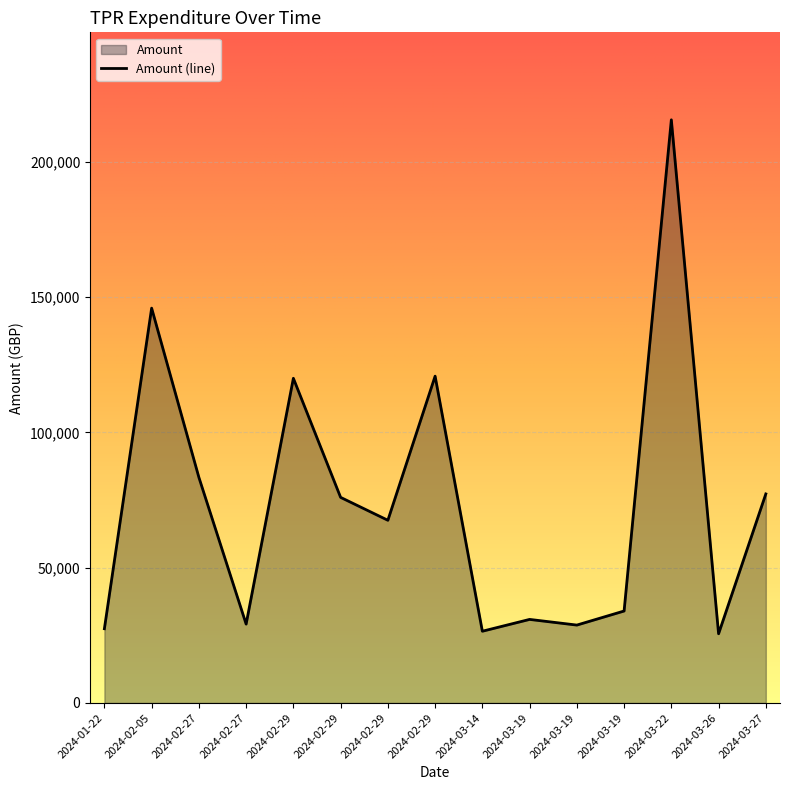

Reading left to right, what are all the values shown in this chart?

27450.2	145955.3	83403.0	29160.0	120024.9	76004.2	67542.6	120811.9	26524.4	30895.6	28800.0	34000.0	215571.0	25590.0	77280.0